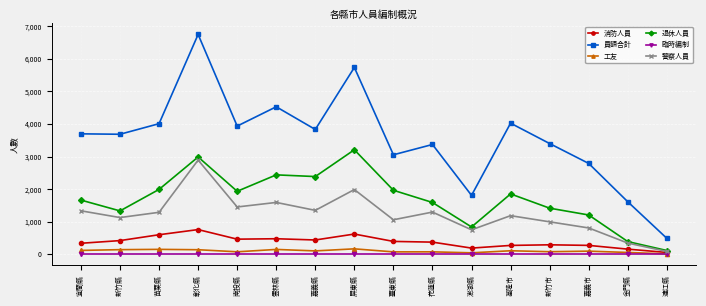

At which category does 警察人員 reach its first local peak?

彰化縣